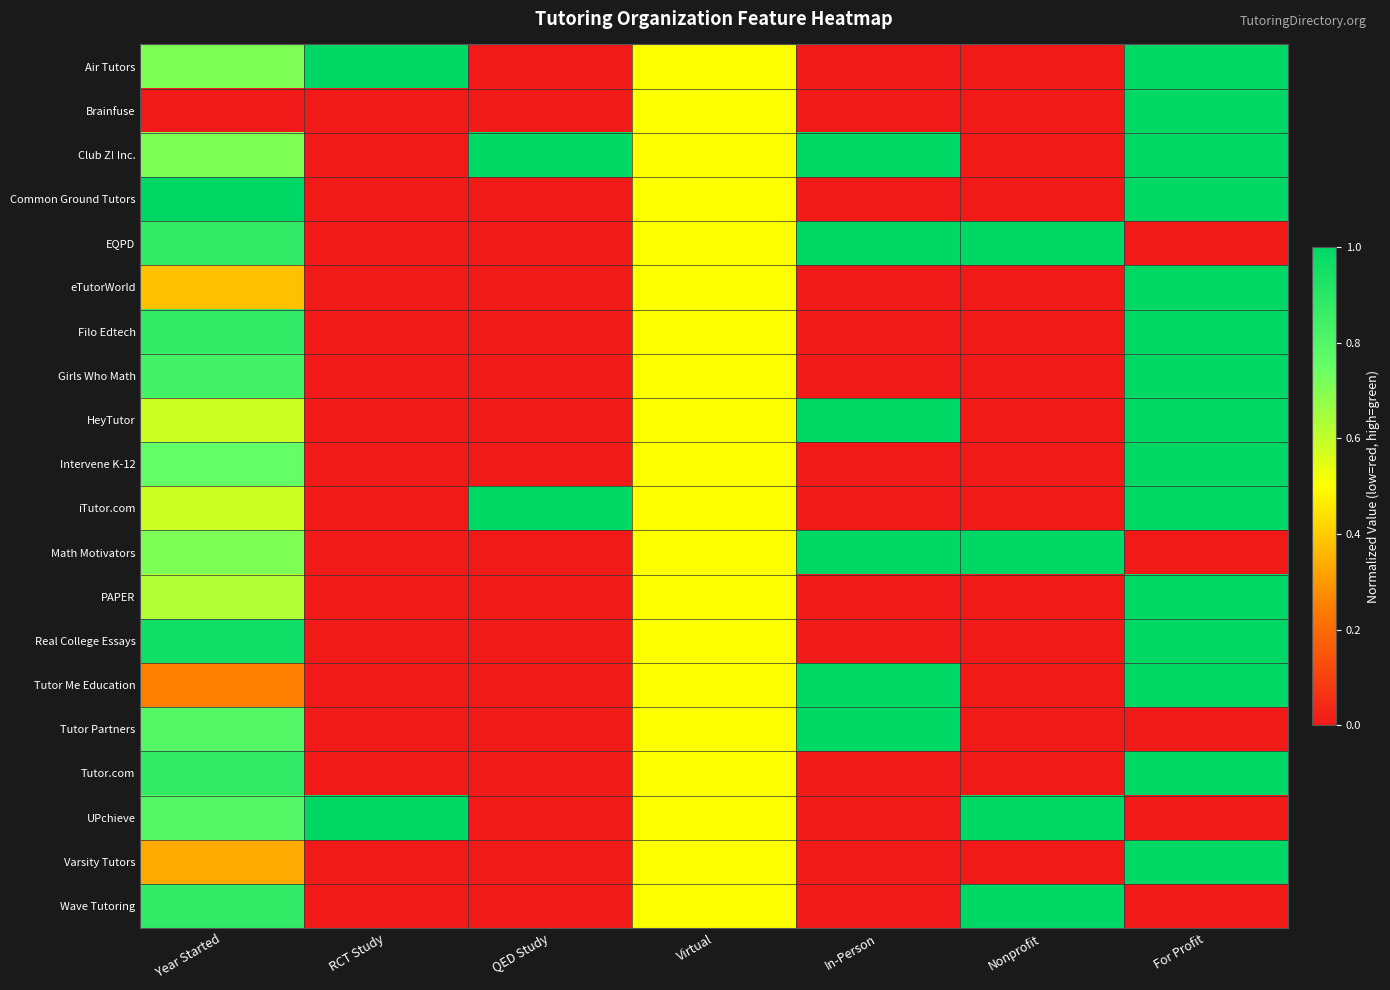

At which category is the sum across all series the highest?

For Profit